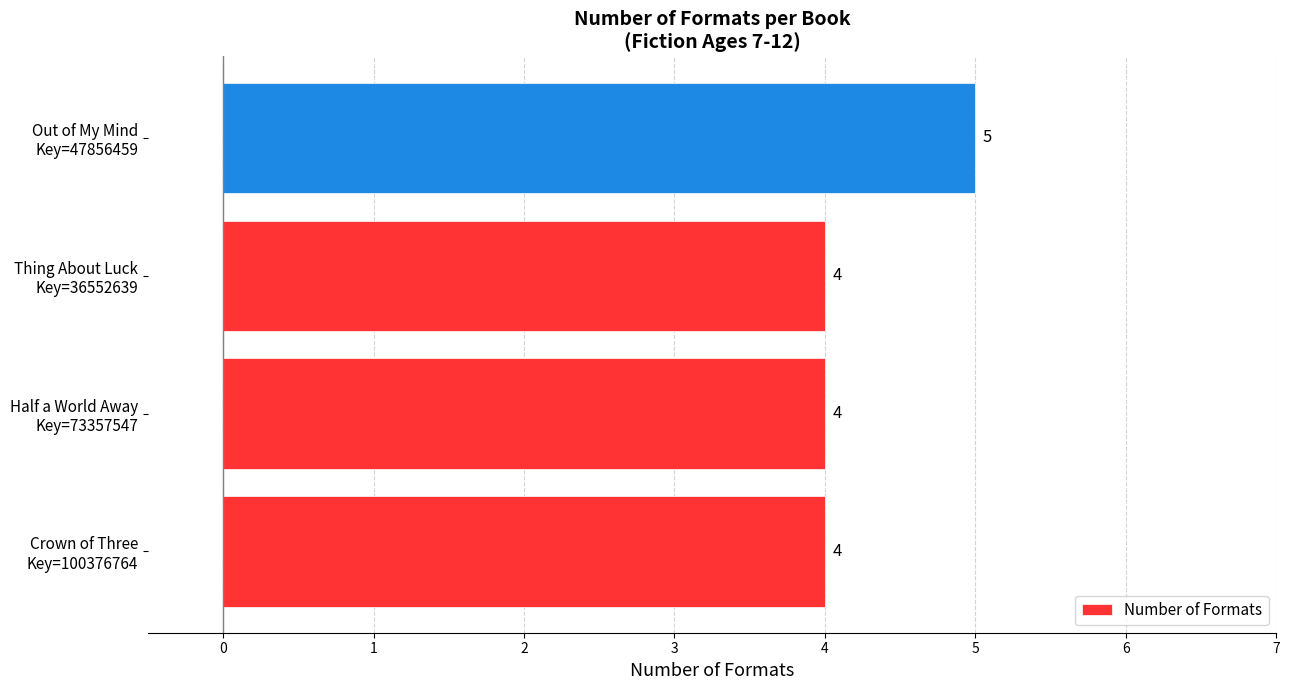

Are the bars grouped side by side (vs. stacked)?

No